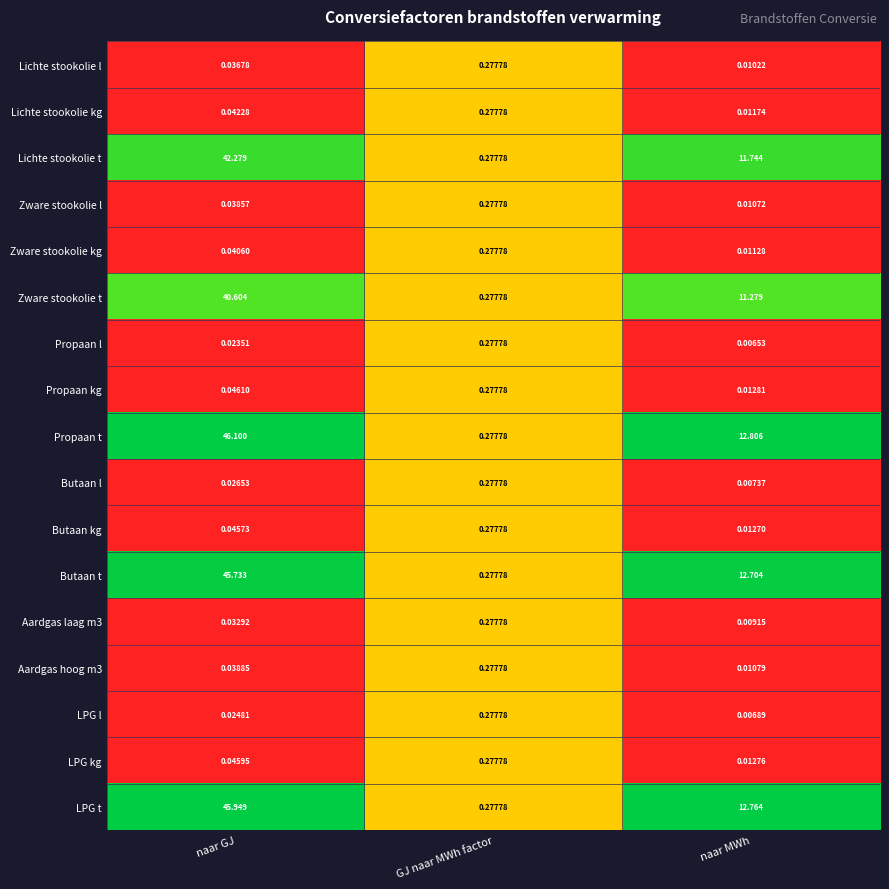

At which category does the chart reach its peak across all series?

naar GJ